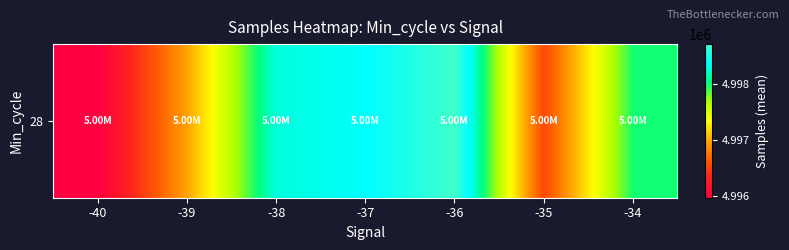

What is the change in value from -39 to -34?

+1032.0